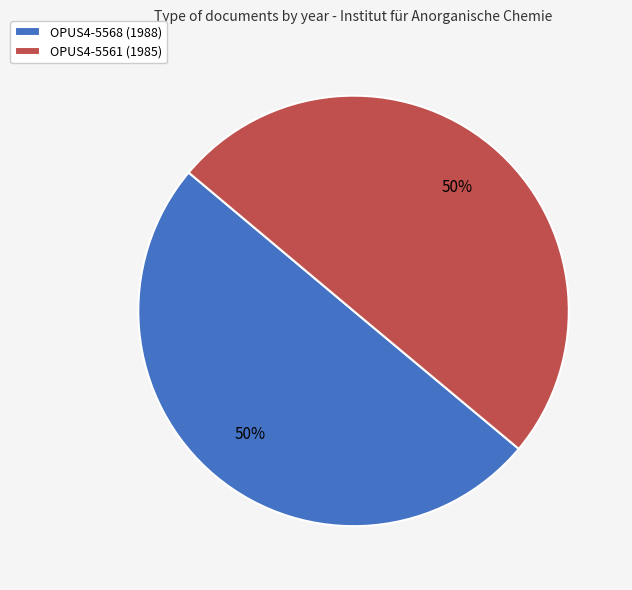

To the nearest percent, what is the combined percentage of OPUS4-5561 (1985) and OPUS4-5568 (1988)?

100%